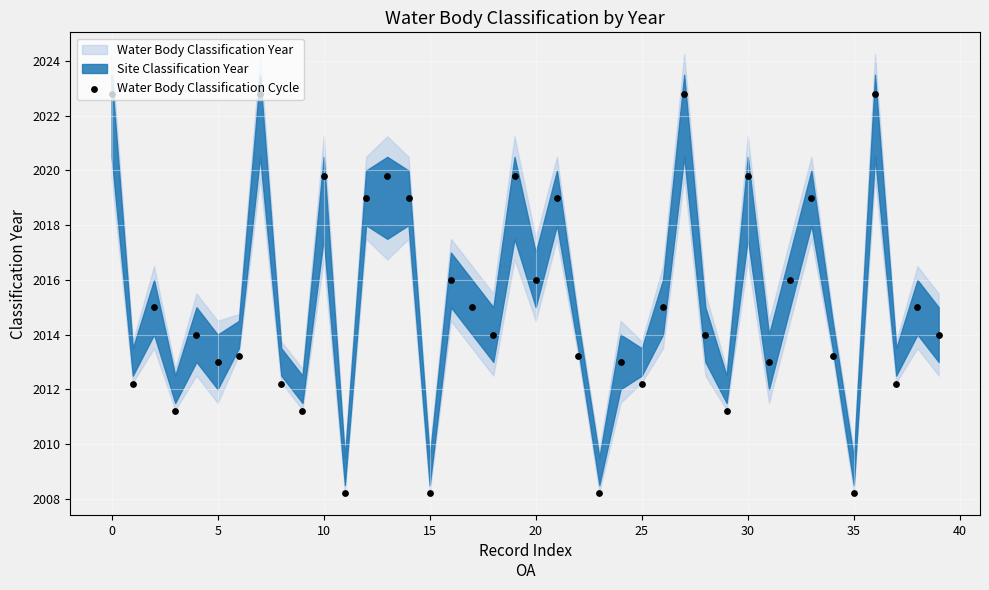

Approximately how many times larger is the value at 26 compared to 37?

1.0